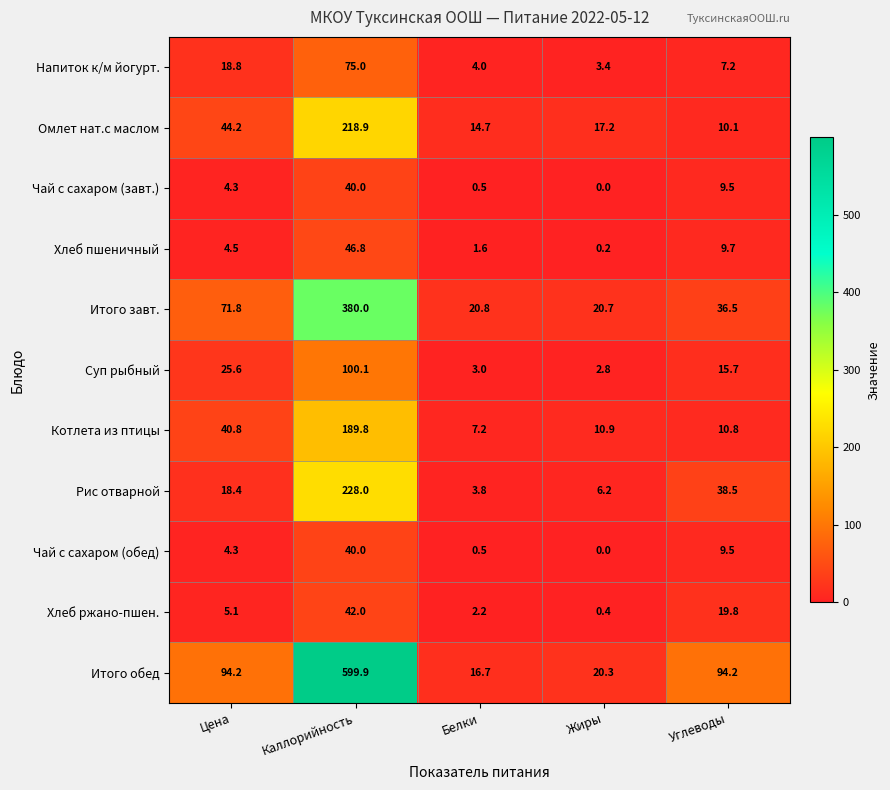

What is the sum of all Омлет нат.с маслом values?

305.1